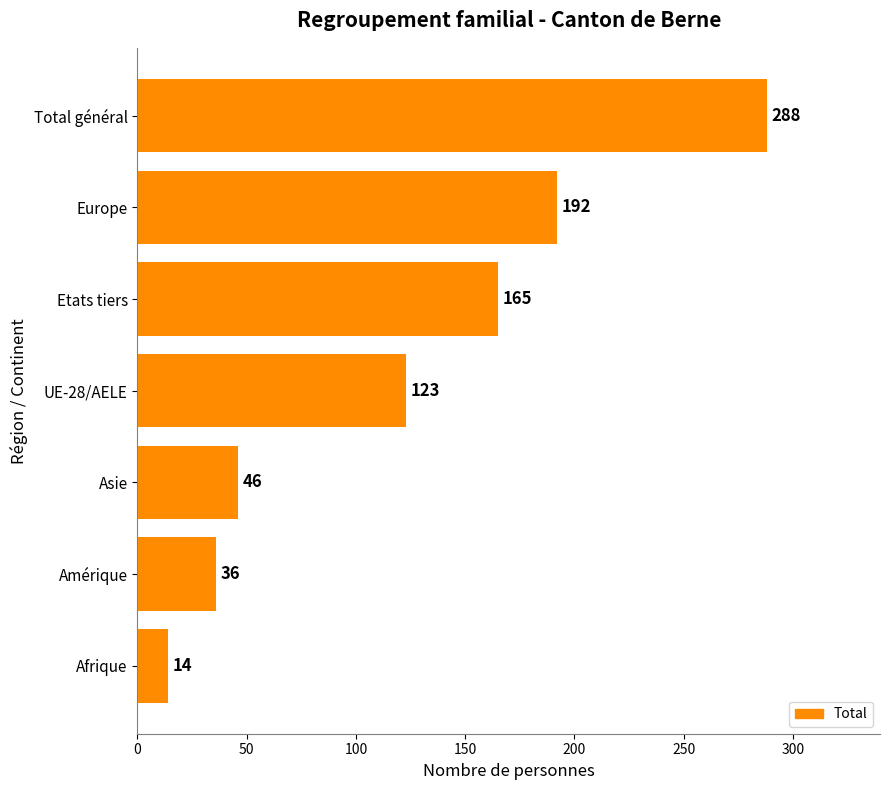

The chart shows a value of 123 at UE-28/AELE. True or false?

True